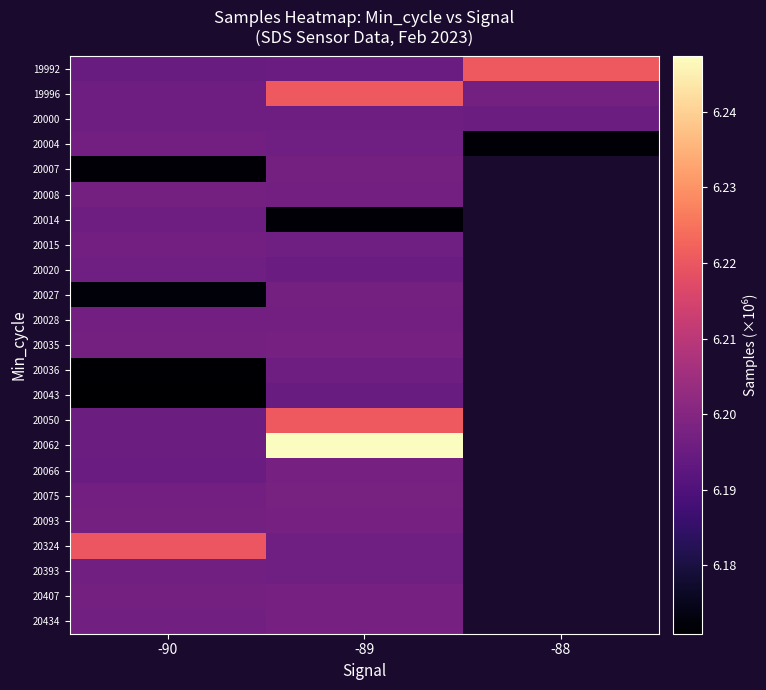

At which category is the sum across all series the highest?

-89